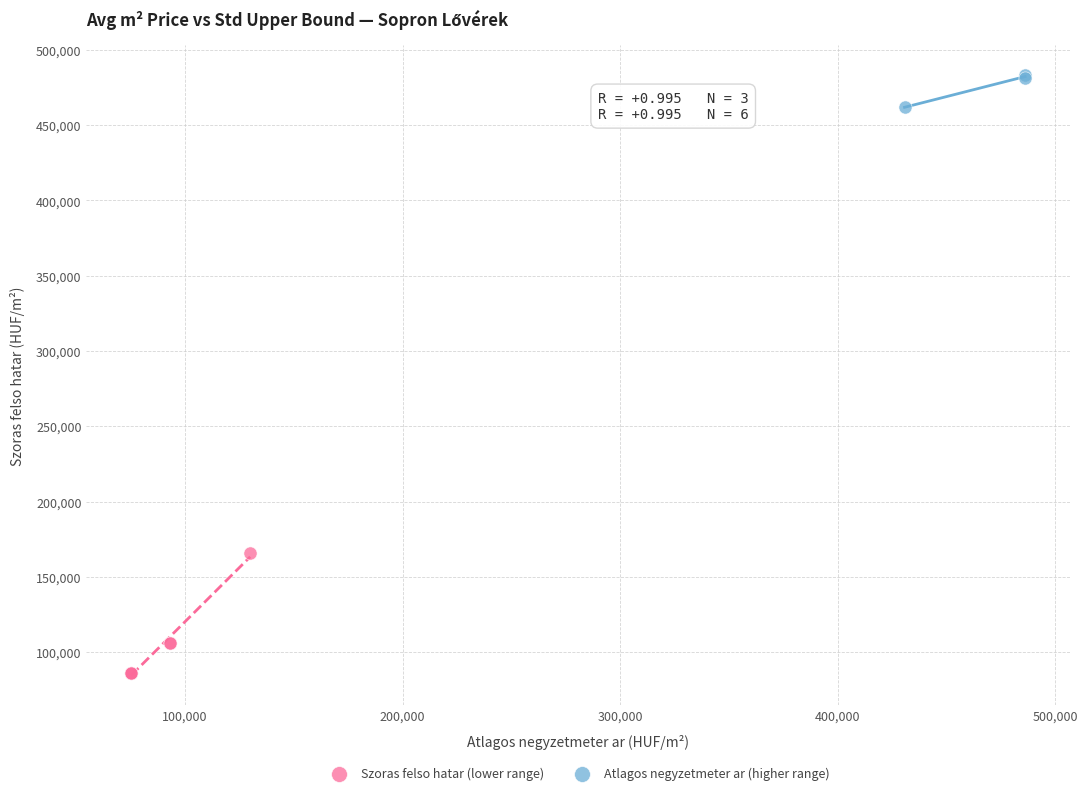

Which series has the largest Y range (max minus min)?

Szoras felso hatar (lower range)